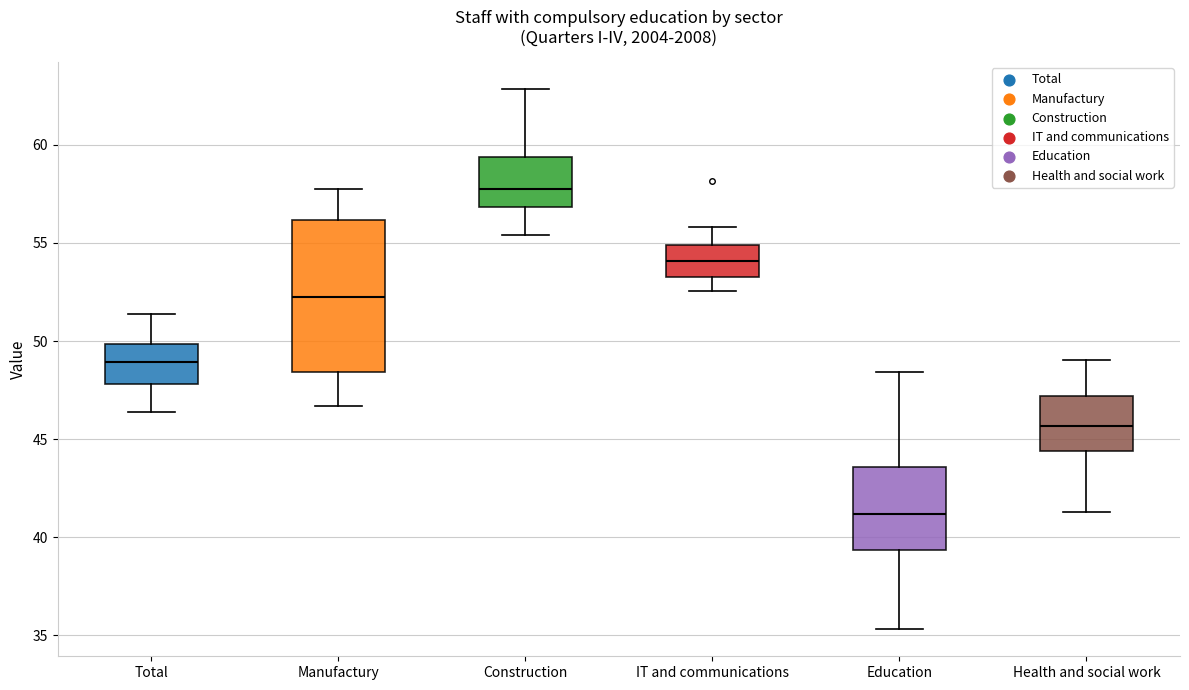

Reading left to right, transcribe this box plot: for each box, give where its median line is, the range the box spans, and where its two whiskers end, as read against the y-axis. The values are not printed on the chart, so give them approximately, as read against the axis.

Total: median 49.0, box 48.0 to 50.0, whiskers 46.5 to 51.5
Manufactury: median 52.5, box 48.5 to 56.0, whiskers 46.5 to 58.0
Construction: median 57.5, box 57.0 to 59.5, whiskers 55.5 to 63.0
IT and communications: median 54.0, box 53.5 to 55.0, whiskers 52.5 to 56.0
Education: median 41.0, box 39.5 to 43.5, whiskers 35.5 to 48.5
Health and social work: median 45.5, box 44.5 to 47.0, whiskers 41.5 to 49.0